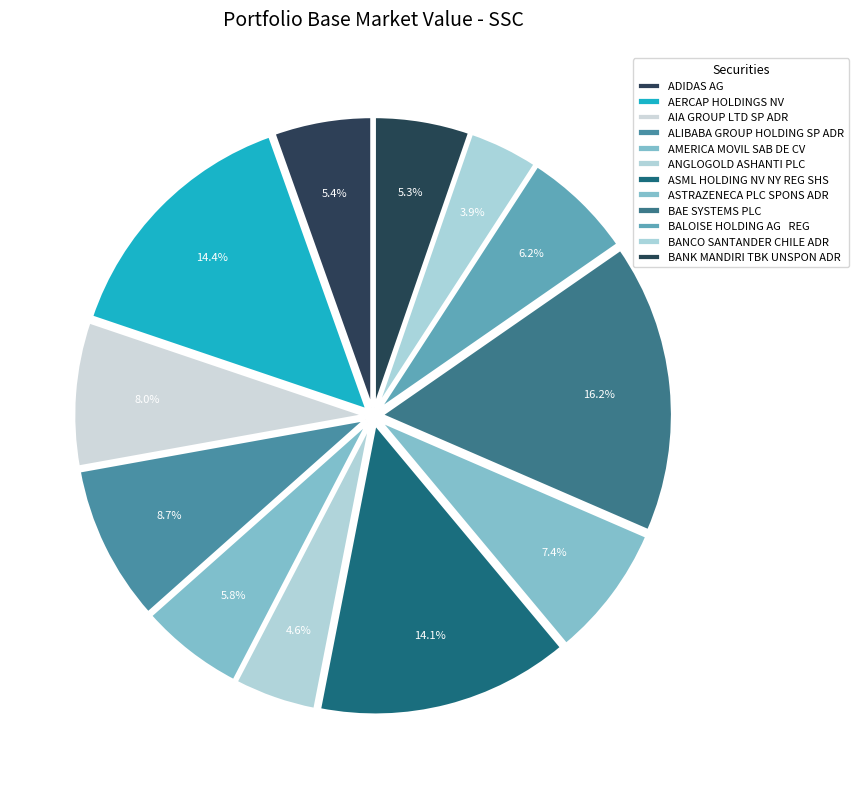

Is there a majority slice in this chart?

No